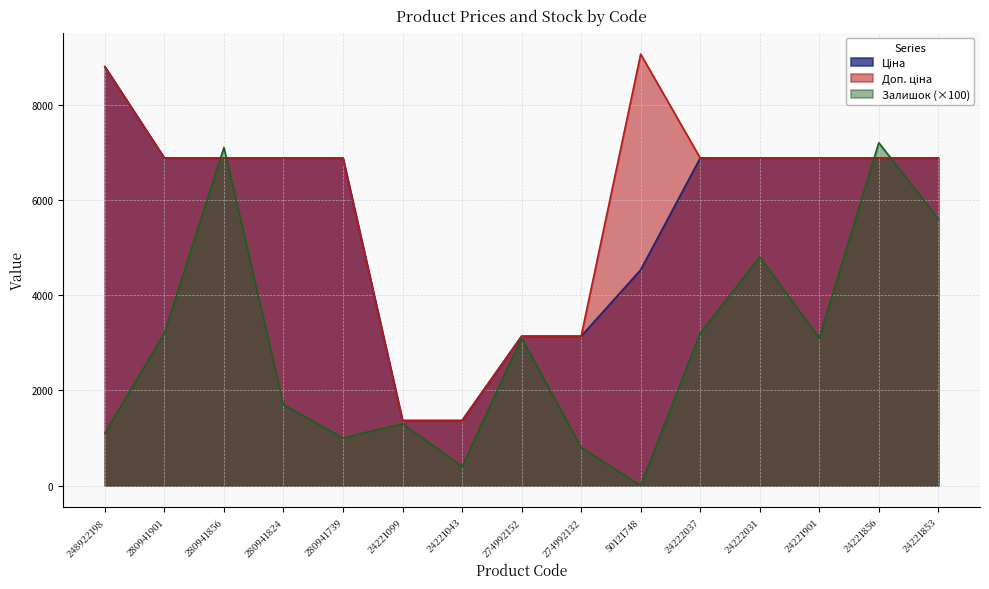

What position from the left is 24221099?

6